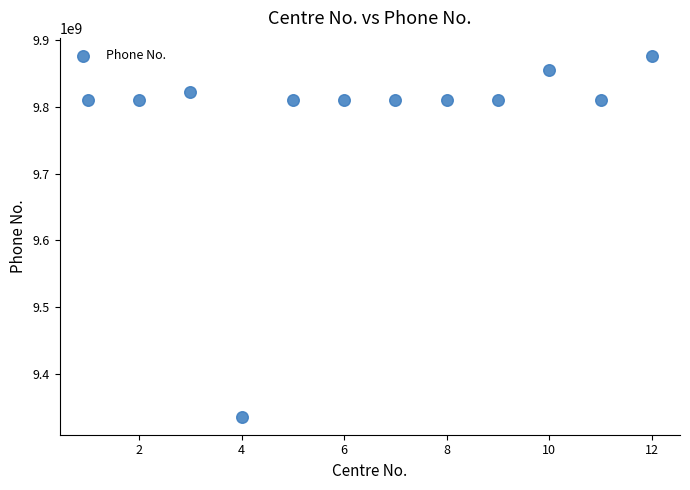

What is the average Y value?

9780924993